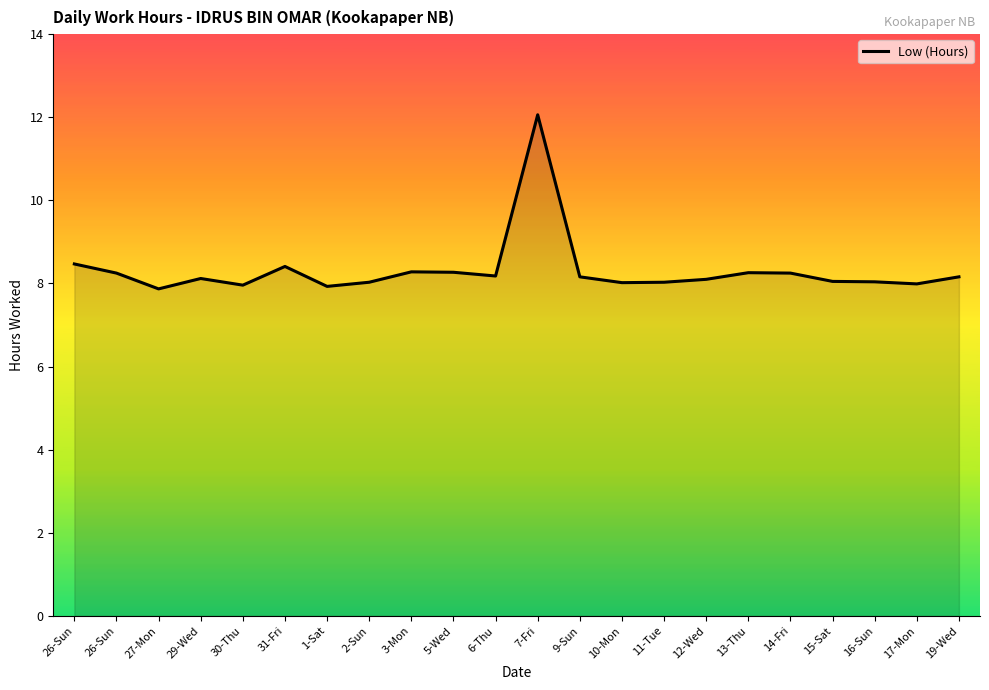

Does the chart display data point markers on the line(s)?

No